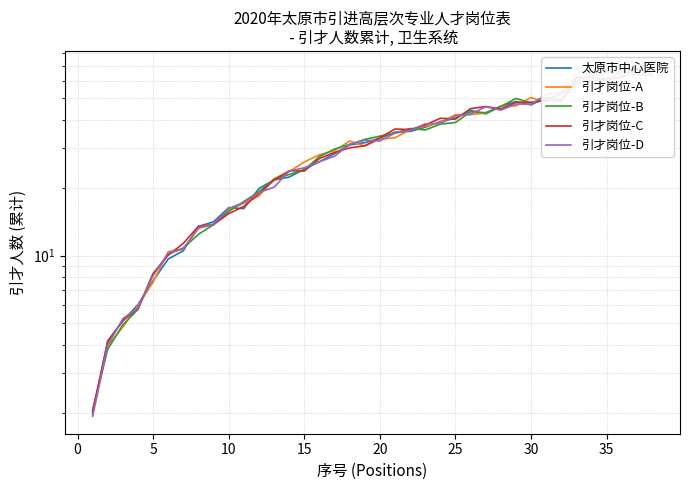

Is the value of 引才岗位-B at 10 greater than the value of 引才岗位-C at 11?

No